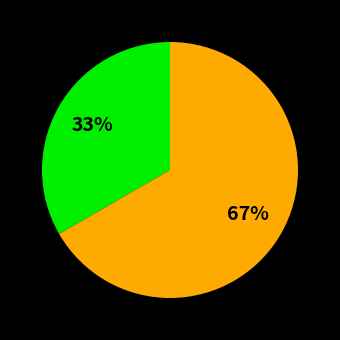

To the nearest percent, what is the average slice percentage?

50%